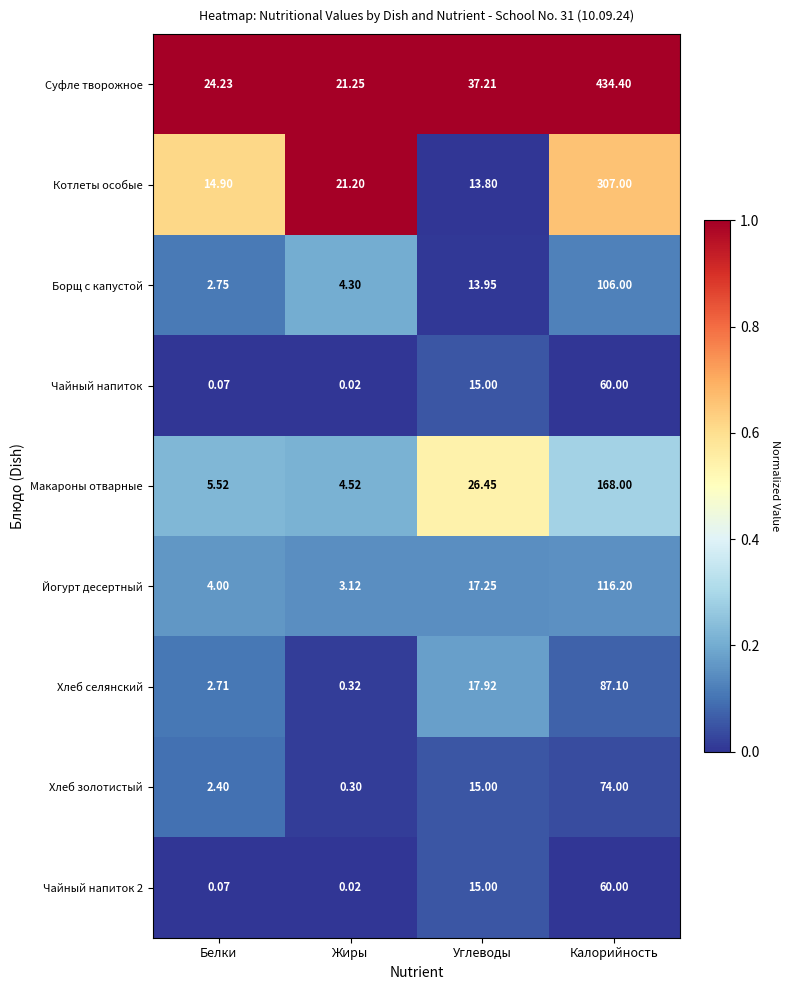

At which category is the sum across all series the highest?

Калорийность